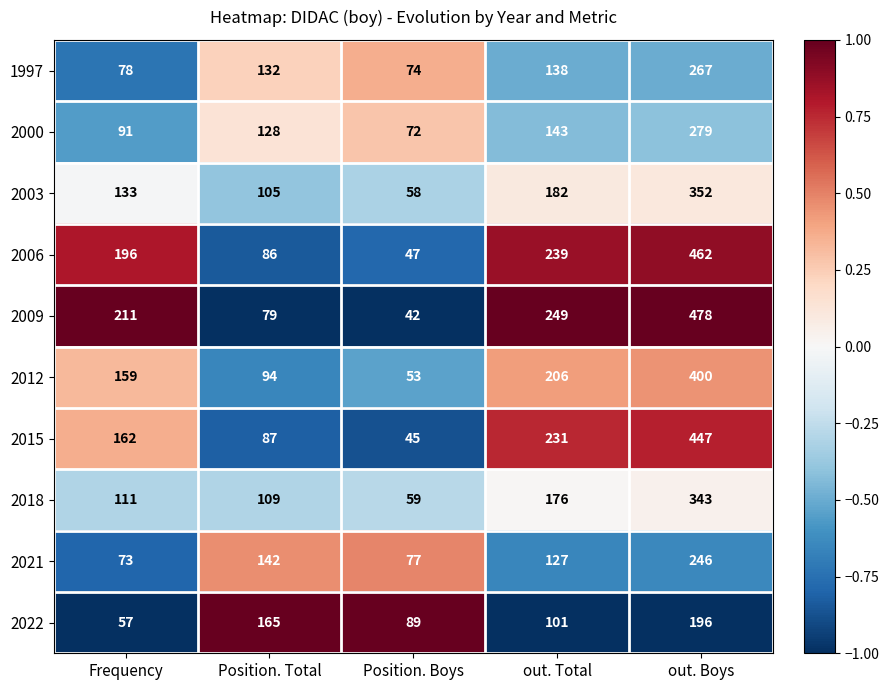

What is the spread (max minus min) of values at Position. Boys?

47